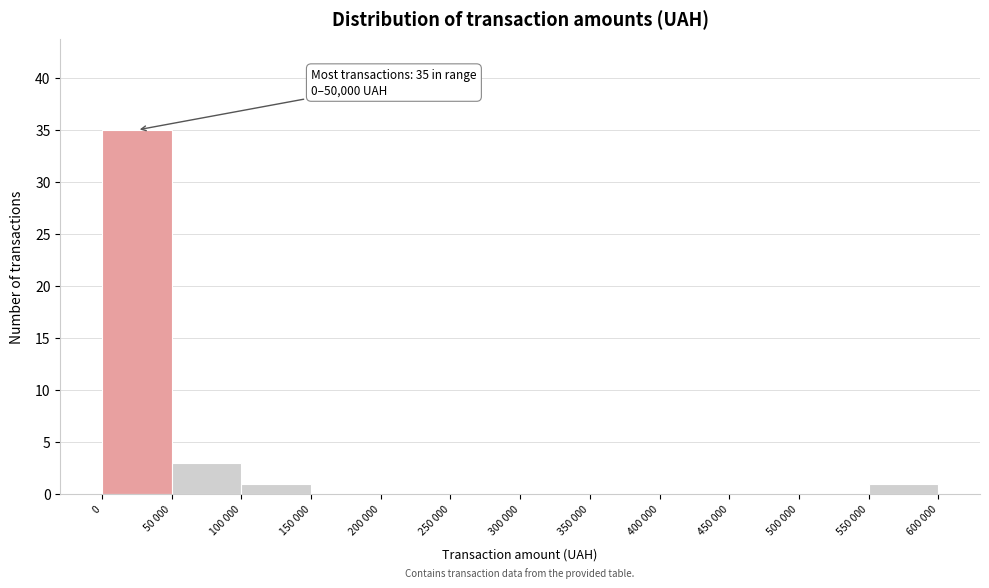

Reading left to right, what are all the values shown in this chart?

0=35	50 000=3	100 000=1	150 000=0	200 000=0	250 000=0	300 000=0	350 000=0	400 000=0	450 000=0	500 000=0	550 000=1